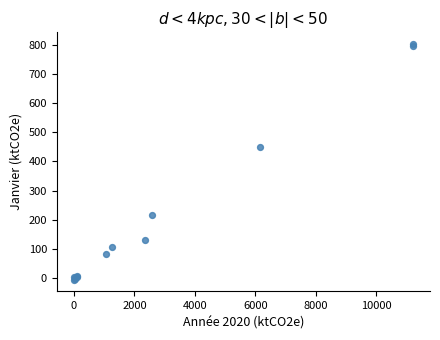

What Y value in the scatter plot is closest to 398?

451.2